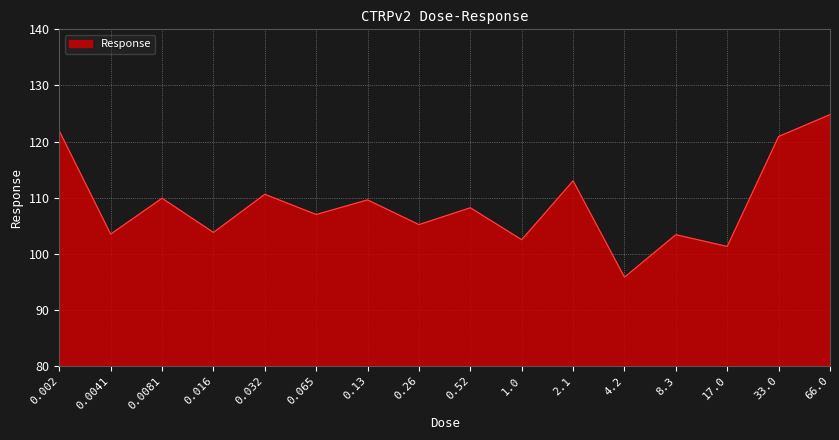

What is the average value?

108.8